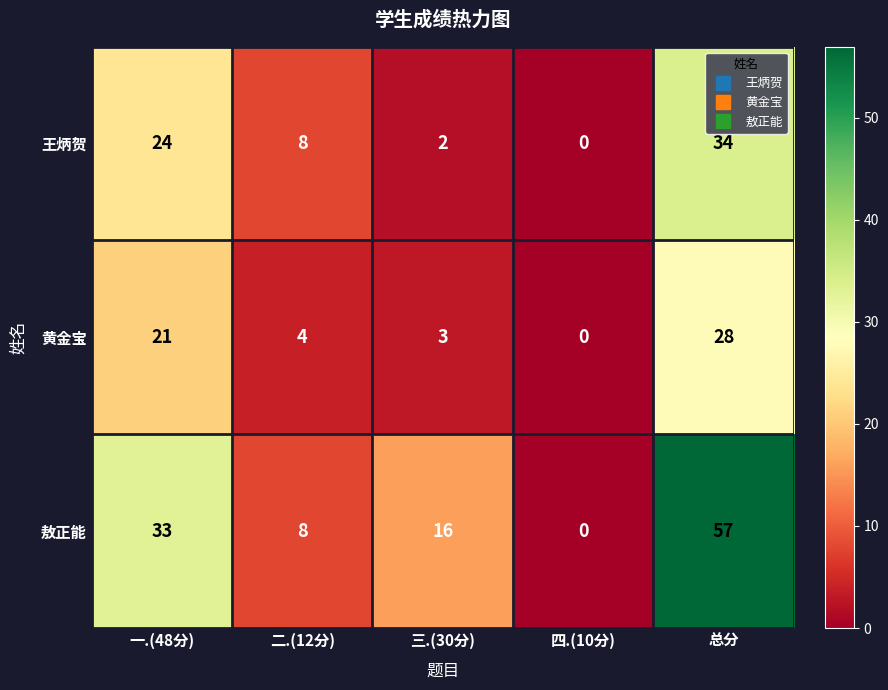

Which series has the largest range (max minus min)?

敖正能